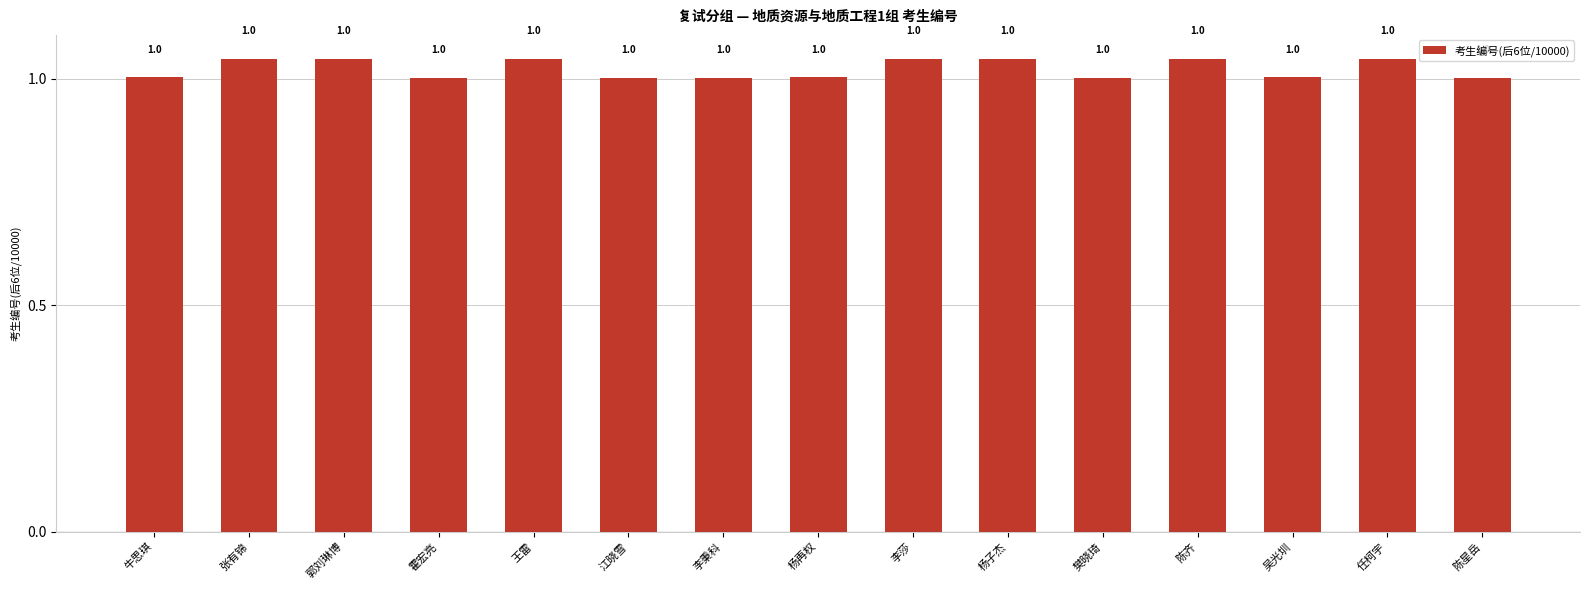

What is the value of the 3rd bar from the left?

1.0